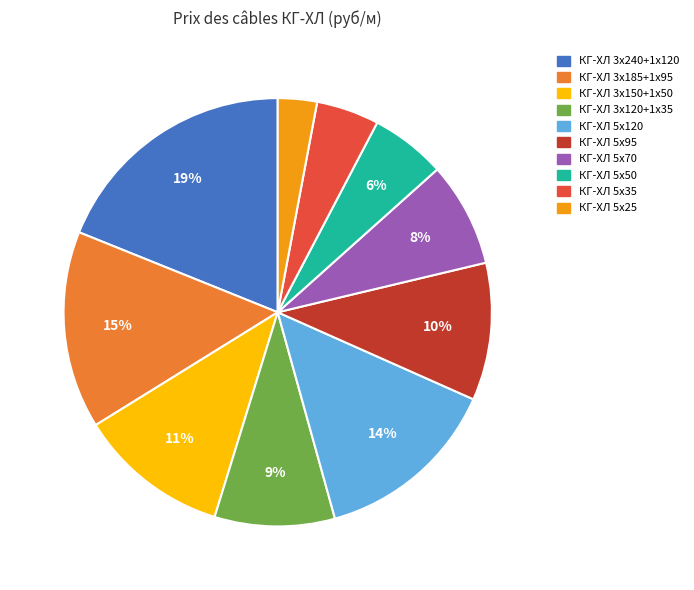

To the nearest percent, what portion does КГ-ХЛ 5х95 represent?

10%